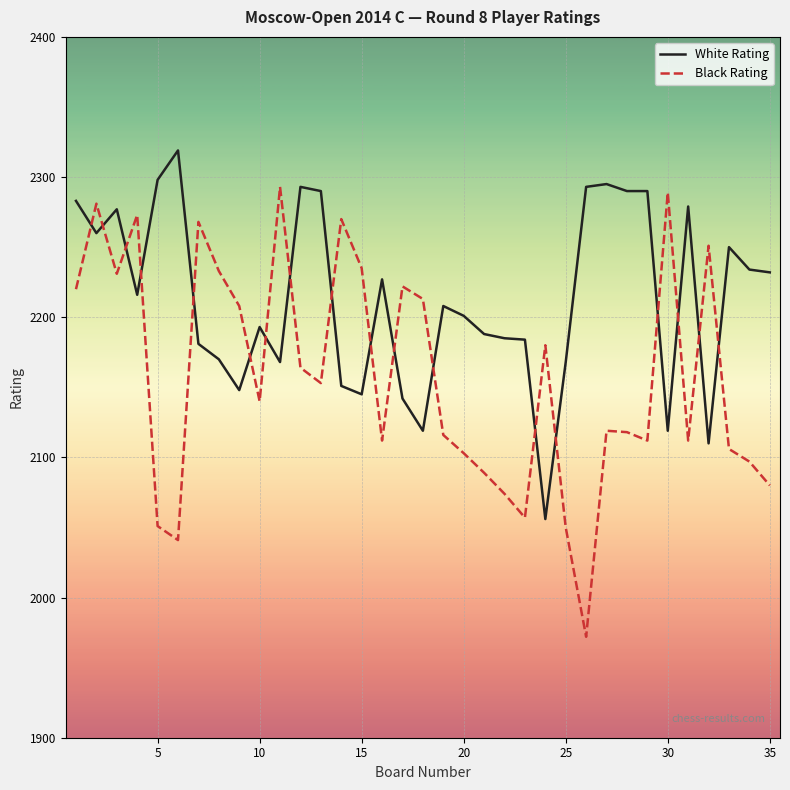

How many lines are shown in the chart?

2